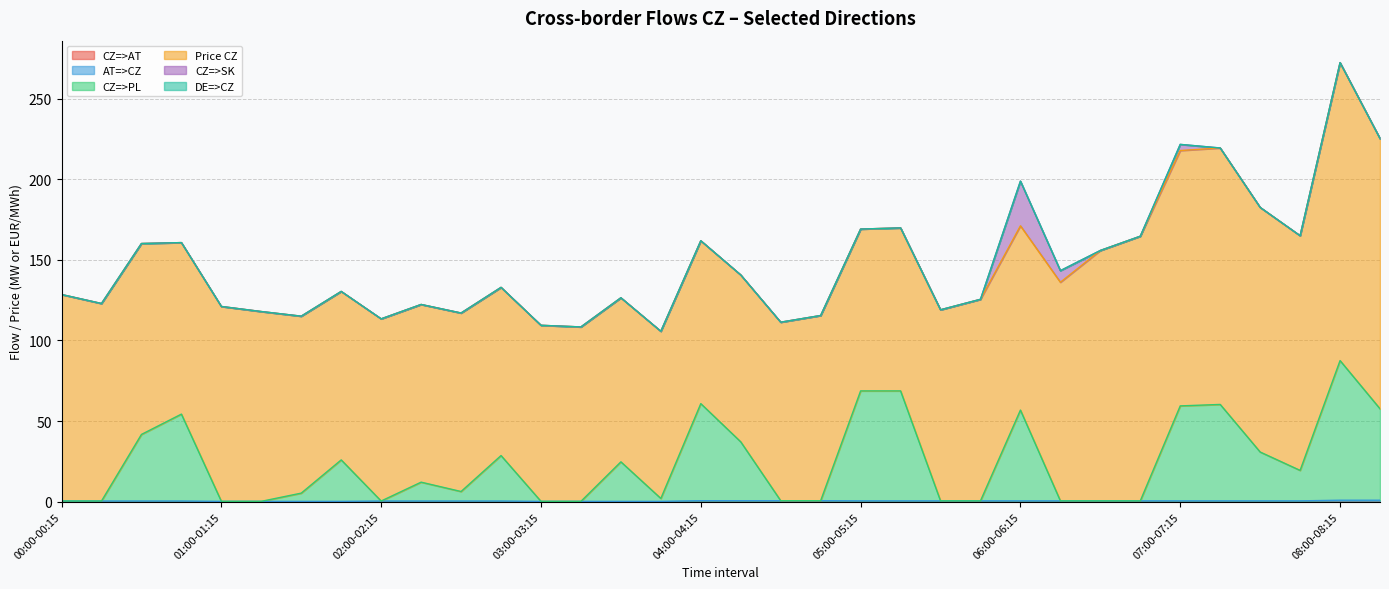

Count the number of categories in the chart.

34